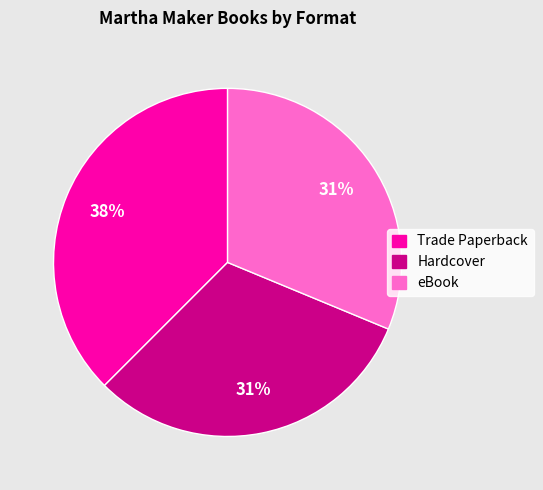

To the nearest percent, what is the combined percentage of eBook and Trade Paperback?

69%